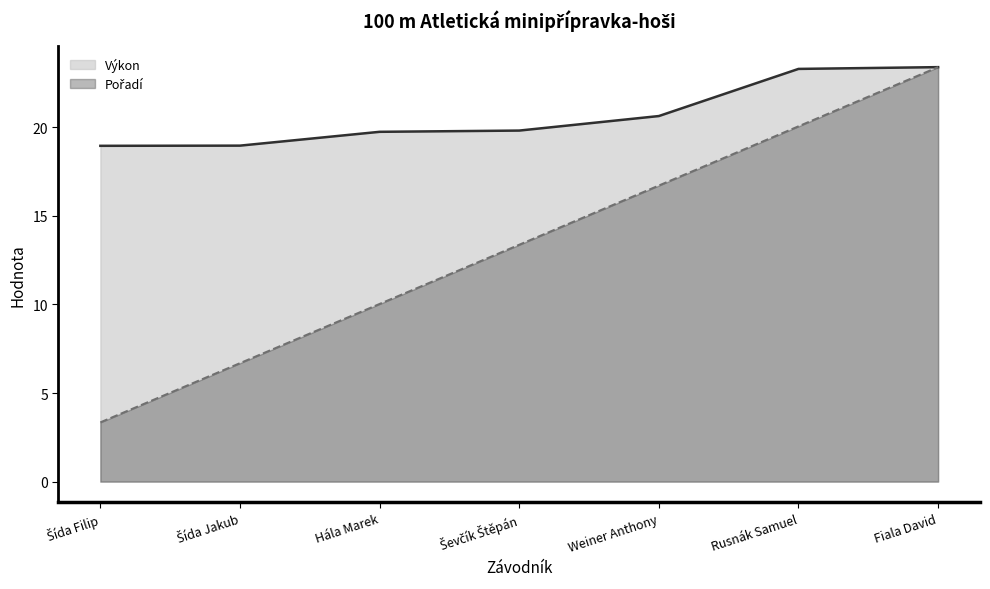

What is the average value of the Výkon series?

20.7